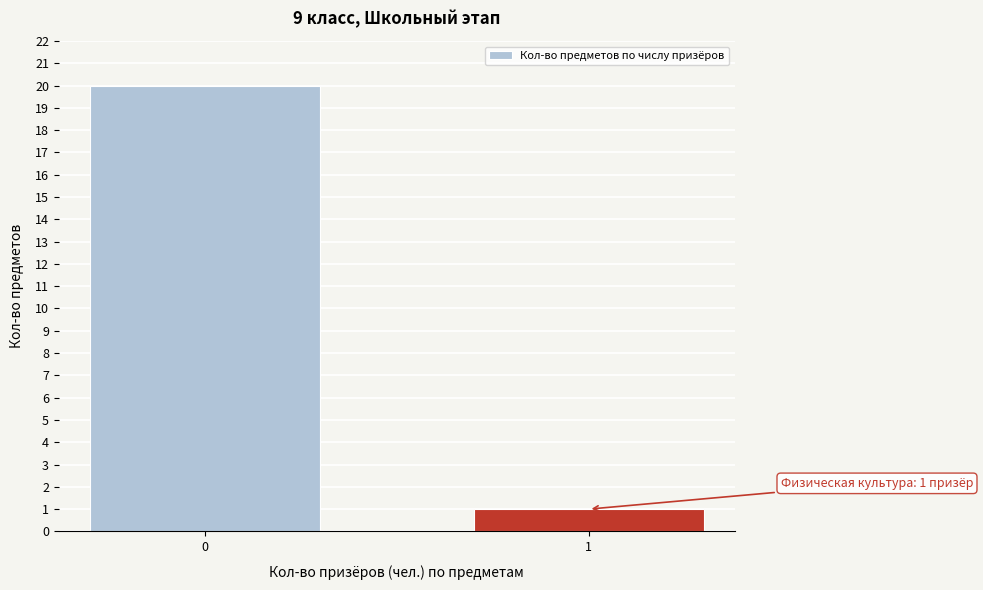

Reading right to left, extract all data points from this chart.

1=1	0=20